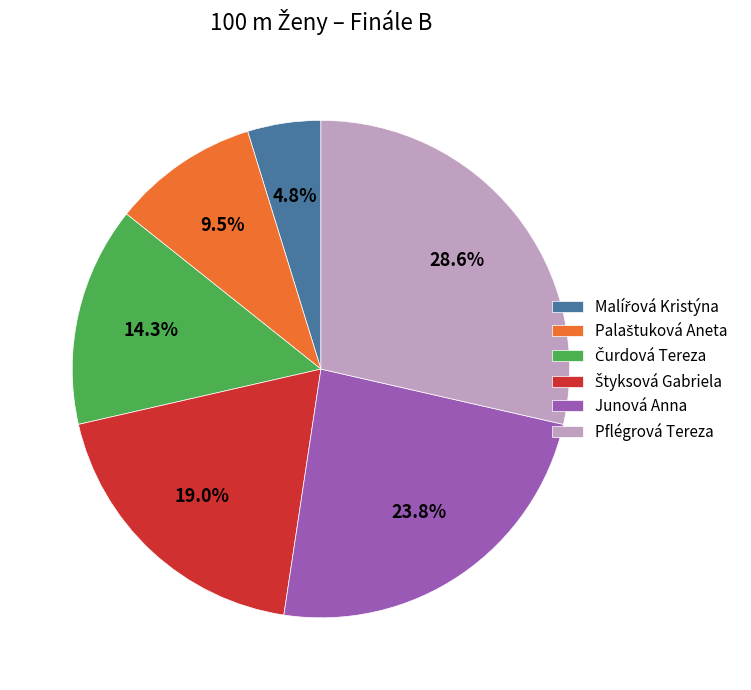

Which has a higher value, Junová Anna or Pflégrová Tereza?

Pflégrová Tereza